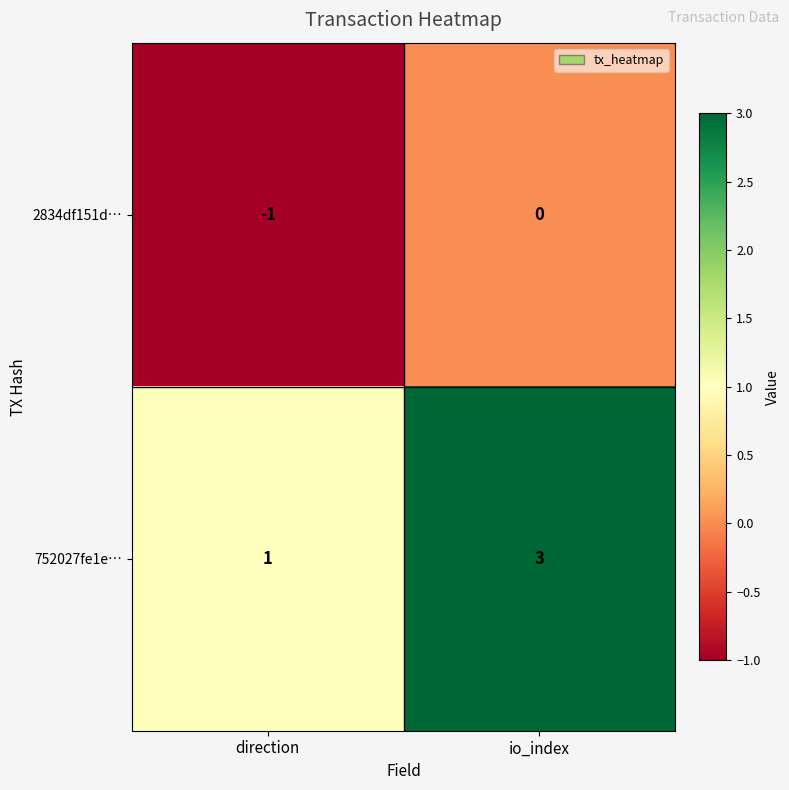

Rank the series by their maximum value, from lowest to highest.

2834df151d…, 752027fe1e…